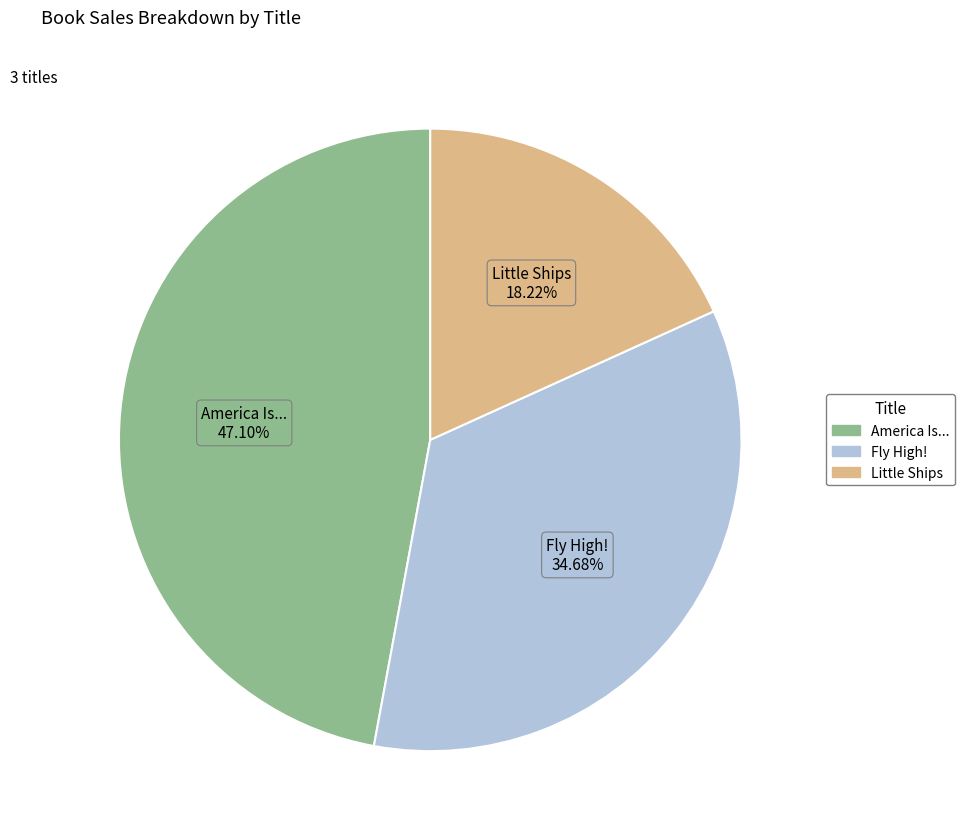

To the nearest percent, what is the difference between the largest and smallest slice percentages?

29%